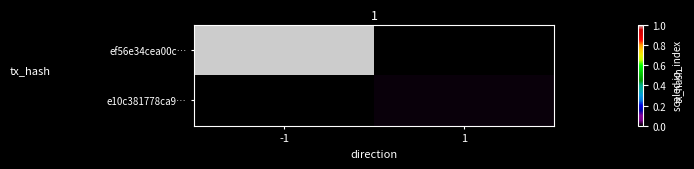

List the series in order of their peak value, highest first.

ef56e34cea00c…, e10c381778ca9…